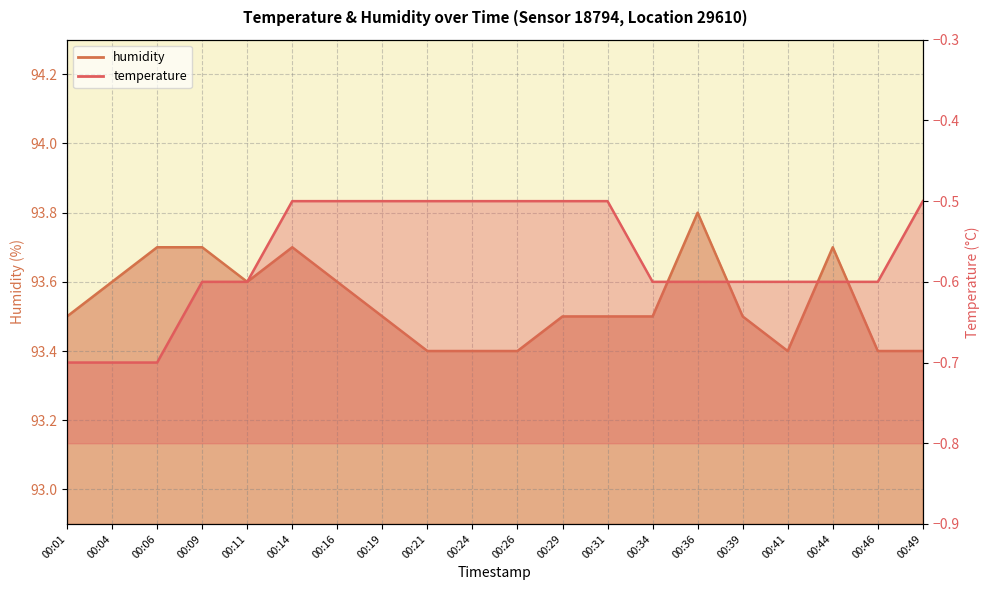

Which series has the largest total across all categories?

humidity